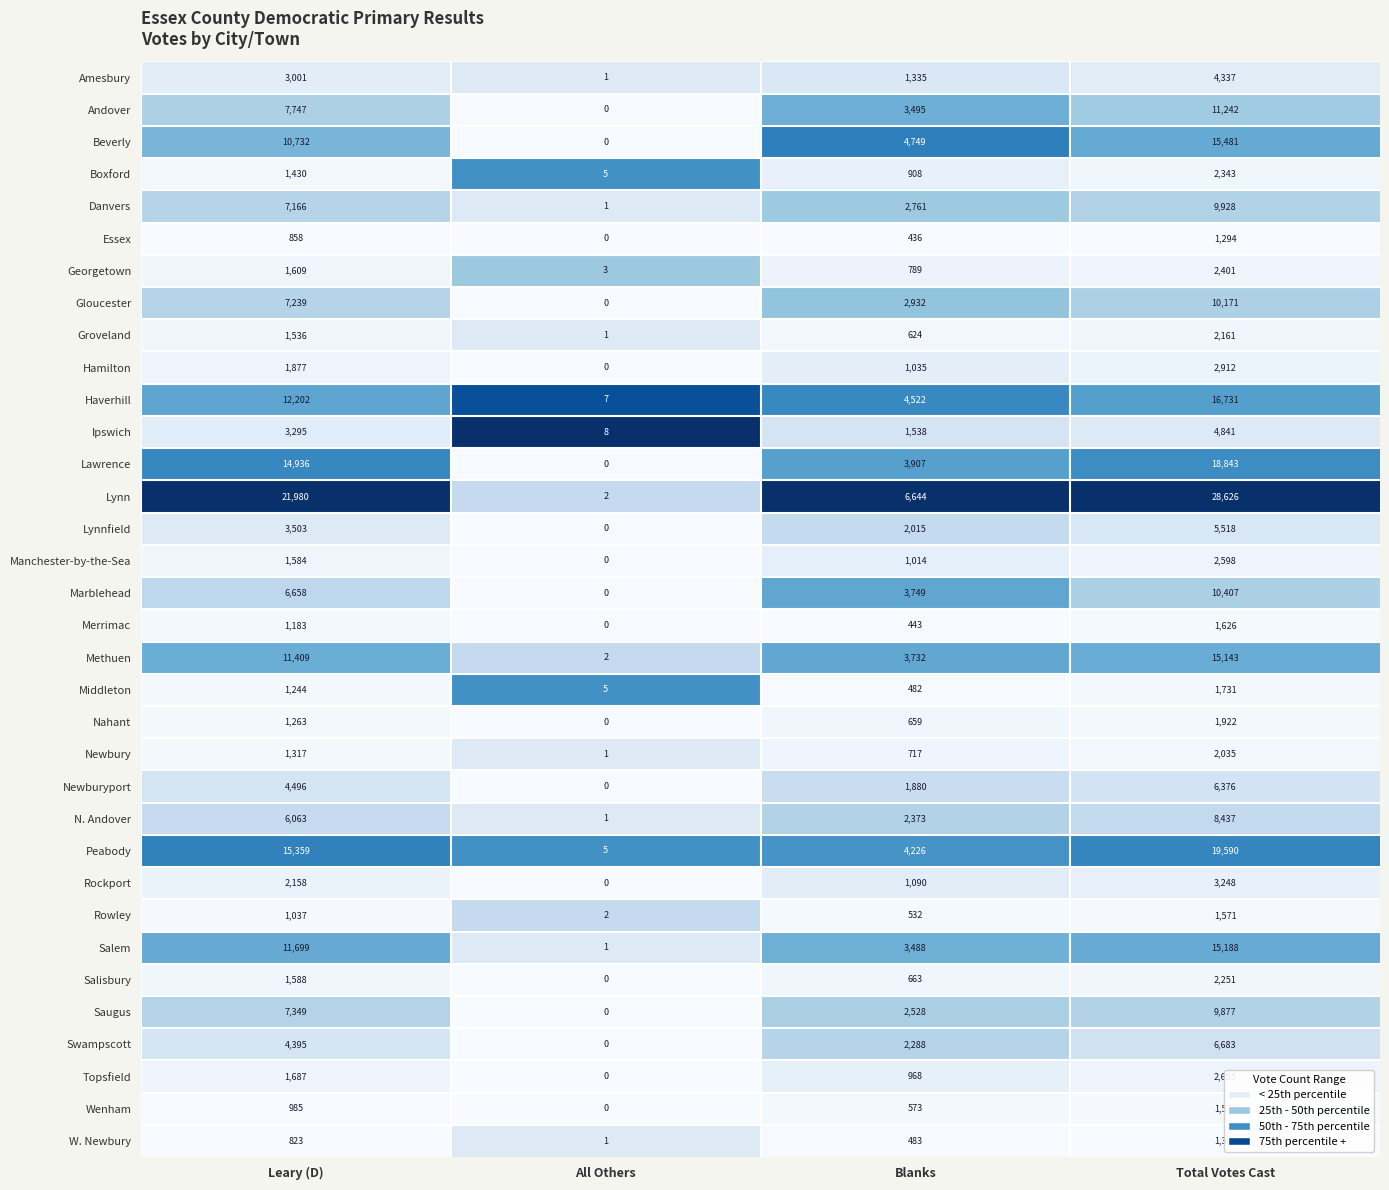

Which series has the widest spread of values?

Lynn